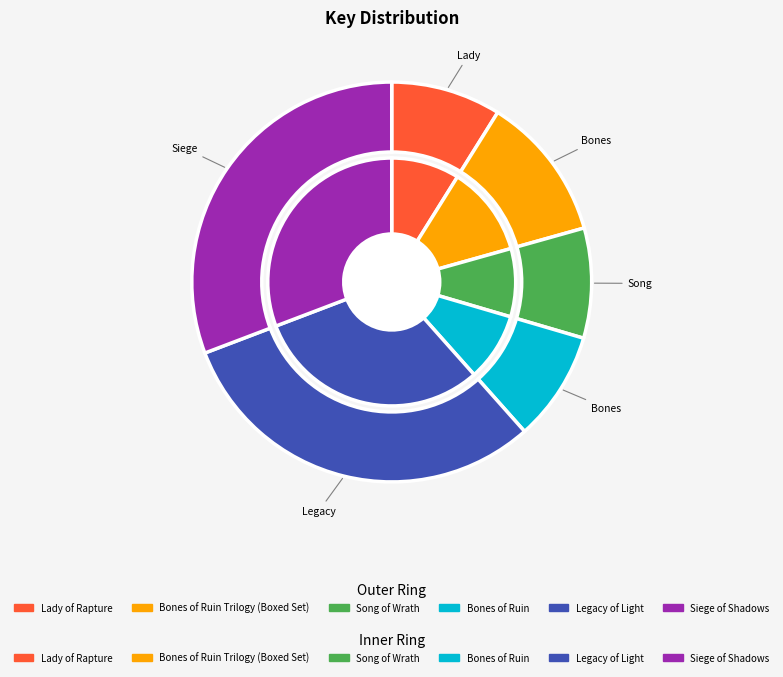

What percentage is the Bones of Ruin slice, to the nearest percent?

9%